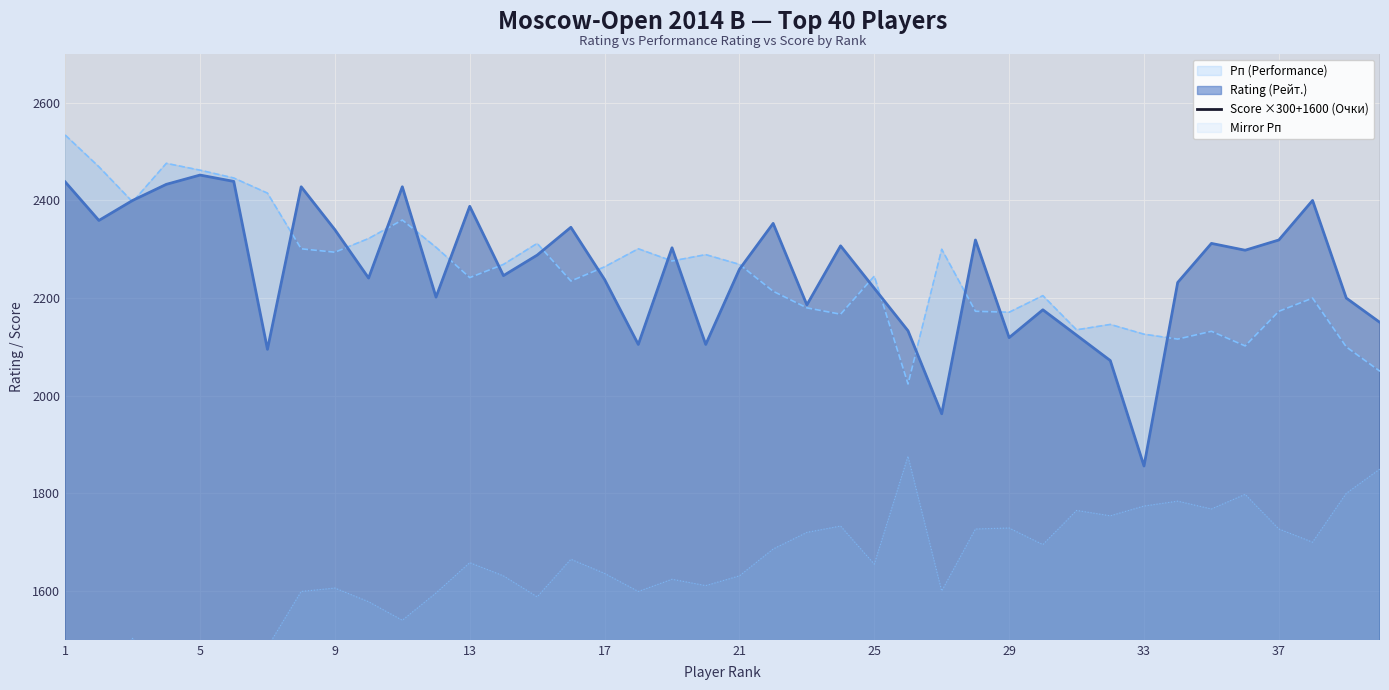

What is the lowest value of the Rating (Рейт.) series?

1856